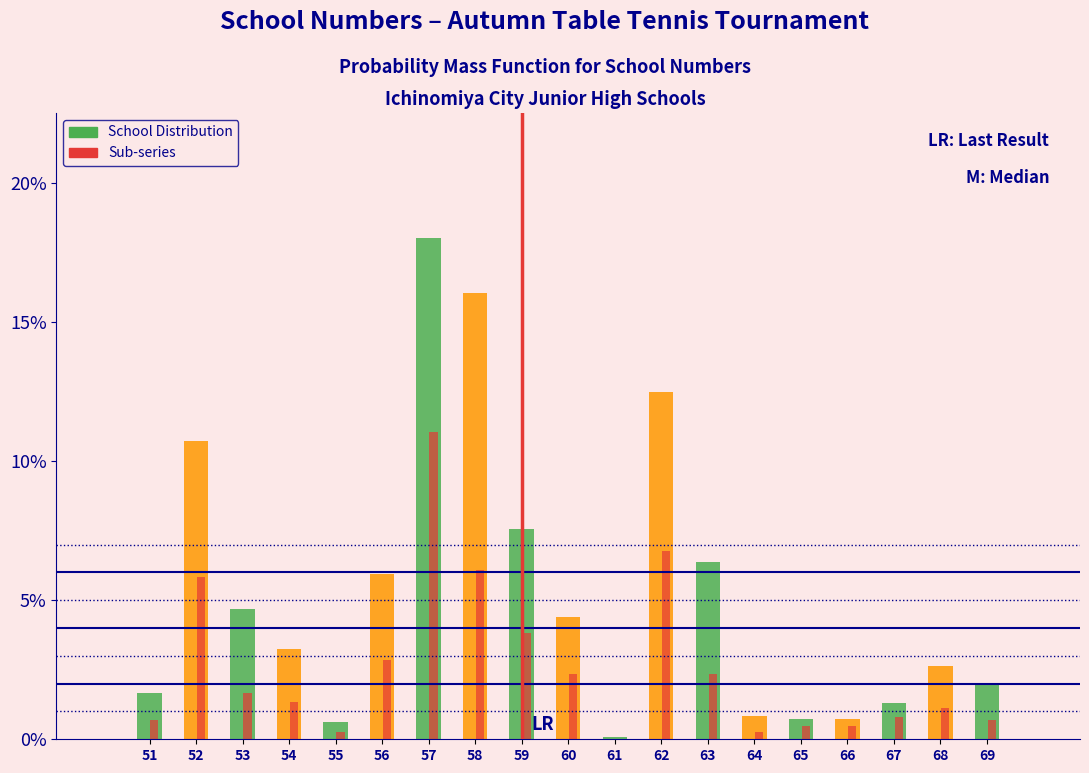

Which label corresponds to the largest value in the chart?

57